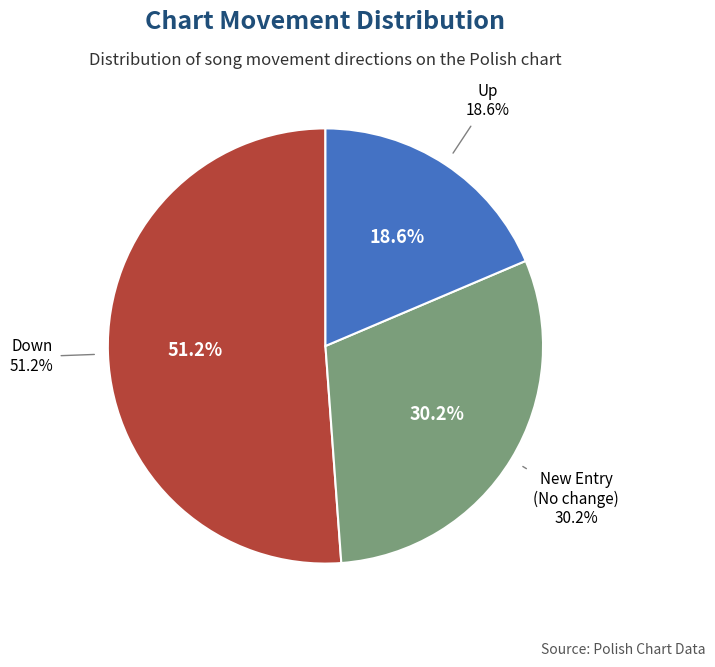

Combined, what portion of the pie is - and up?

69.8%